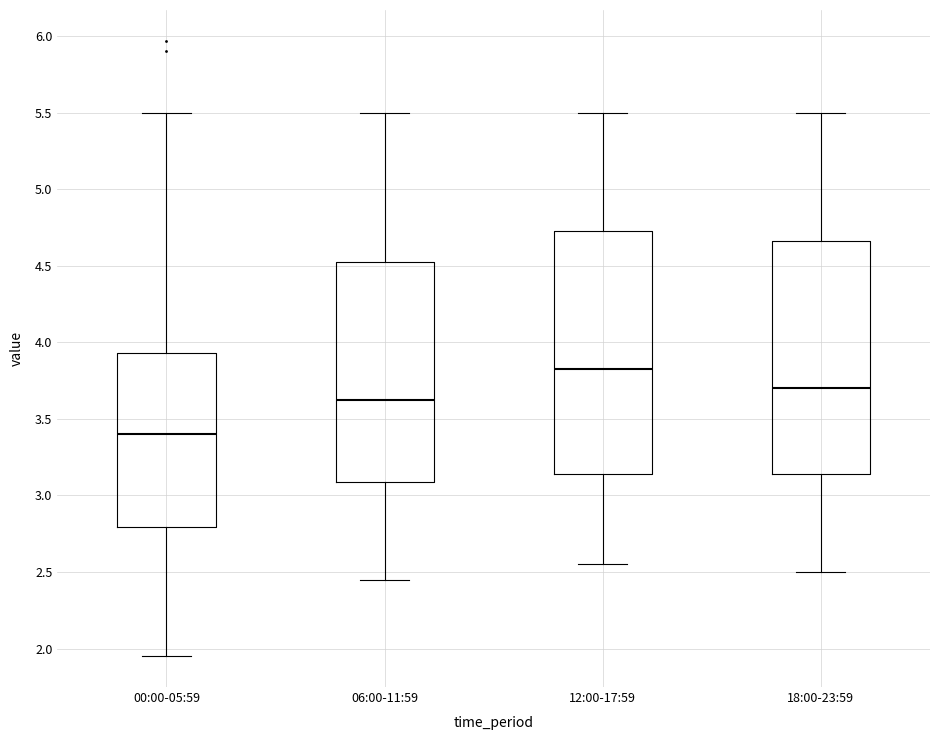

Which box's median line is the highest?

12:00-17:59